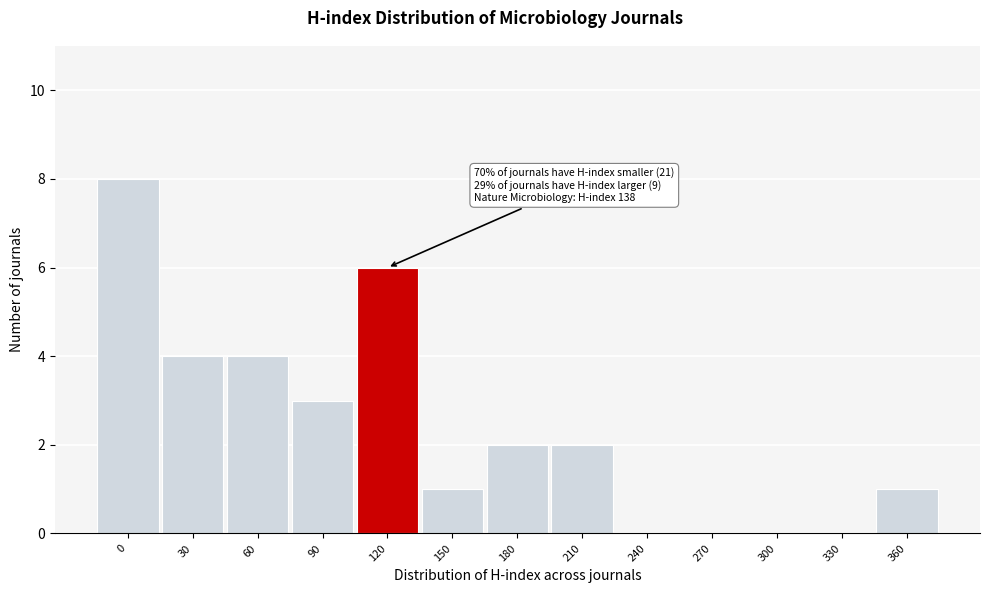

Reading left to right, transcribe all the data shown in this chart.

0=8	30=4	60=4	90=3	120=6	150=1	180=2	210=2	240=0	270=0	300=0	330=0	360=1